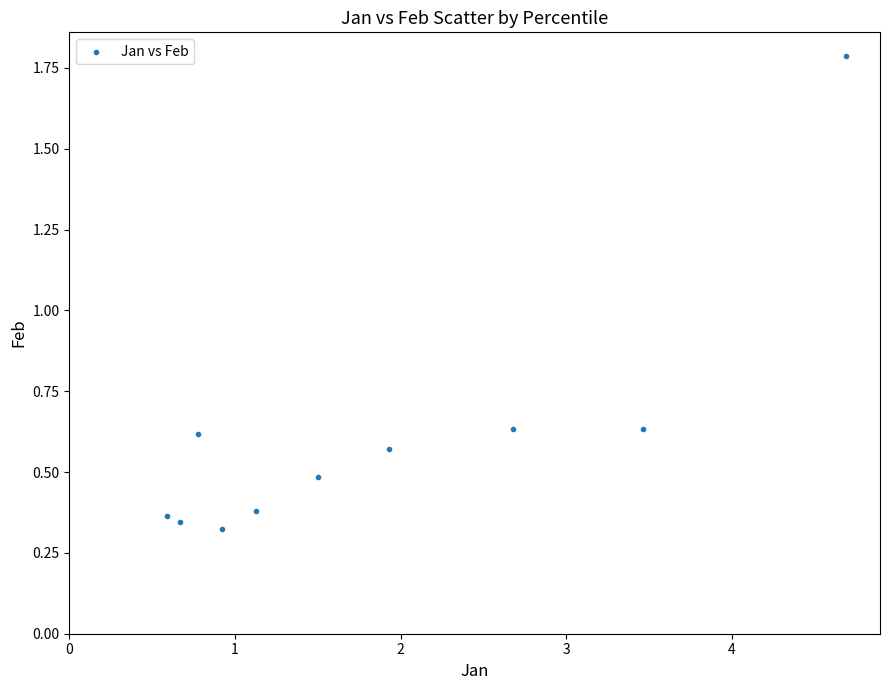

What is the range of X values (max minus min)?

4.1